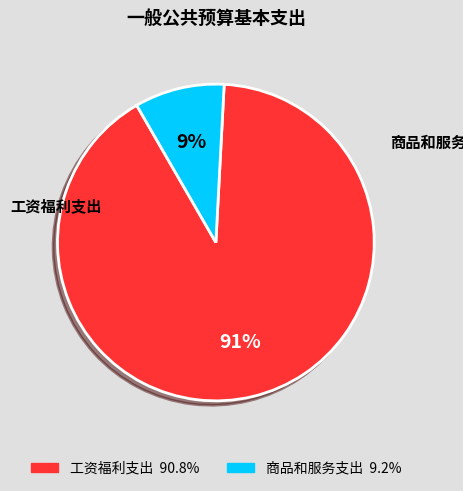

True or false: 商品和服务支出 accounts for 9% of the total.

True